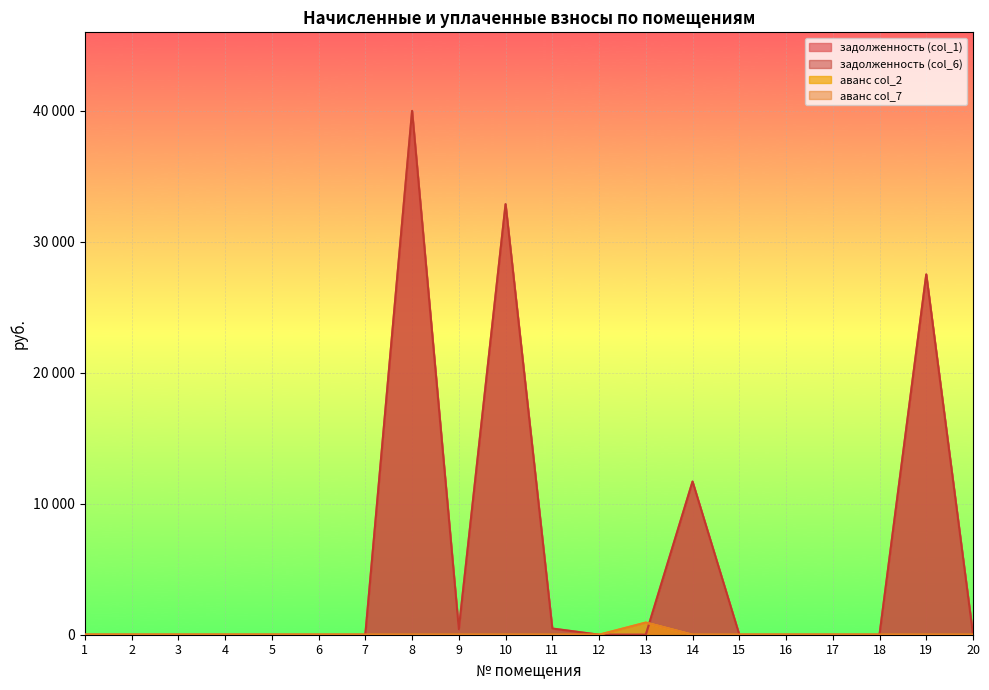

Between which two adjacent categories do задолженность (col_6) and аванс col_7 first intersect?

11 and 12